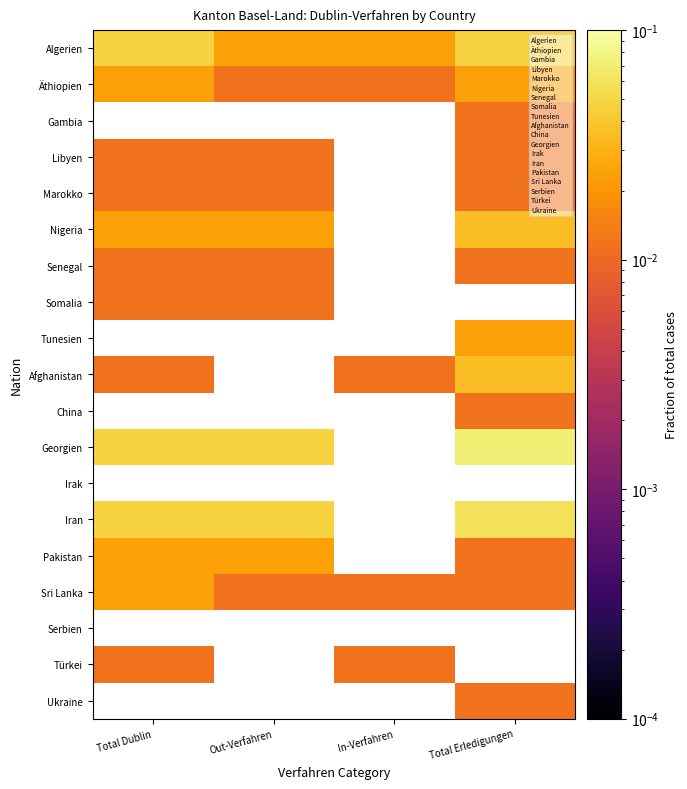

What is the sum of all Äthiopien values?

4.0